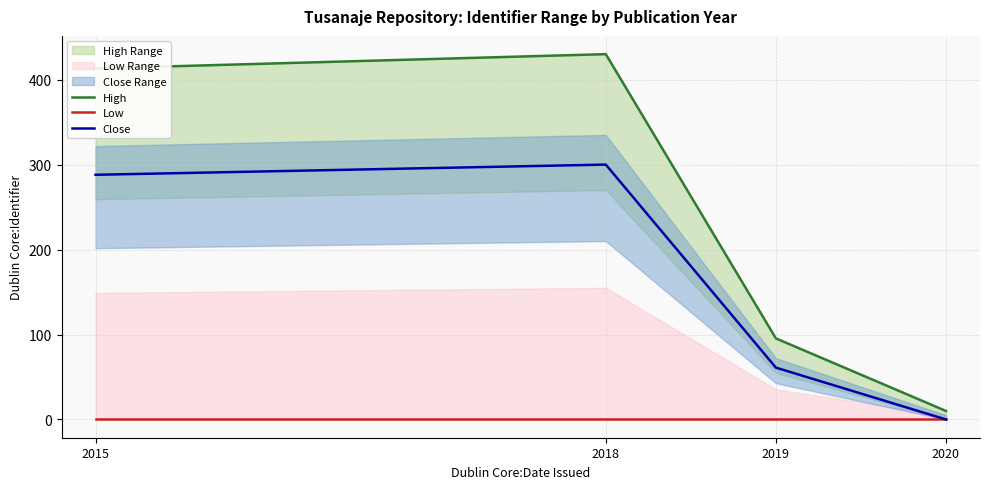

What is the value of the Close point at the 2nd from the left?

300.0